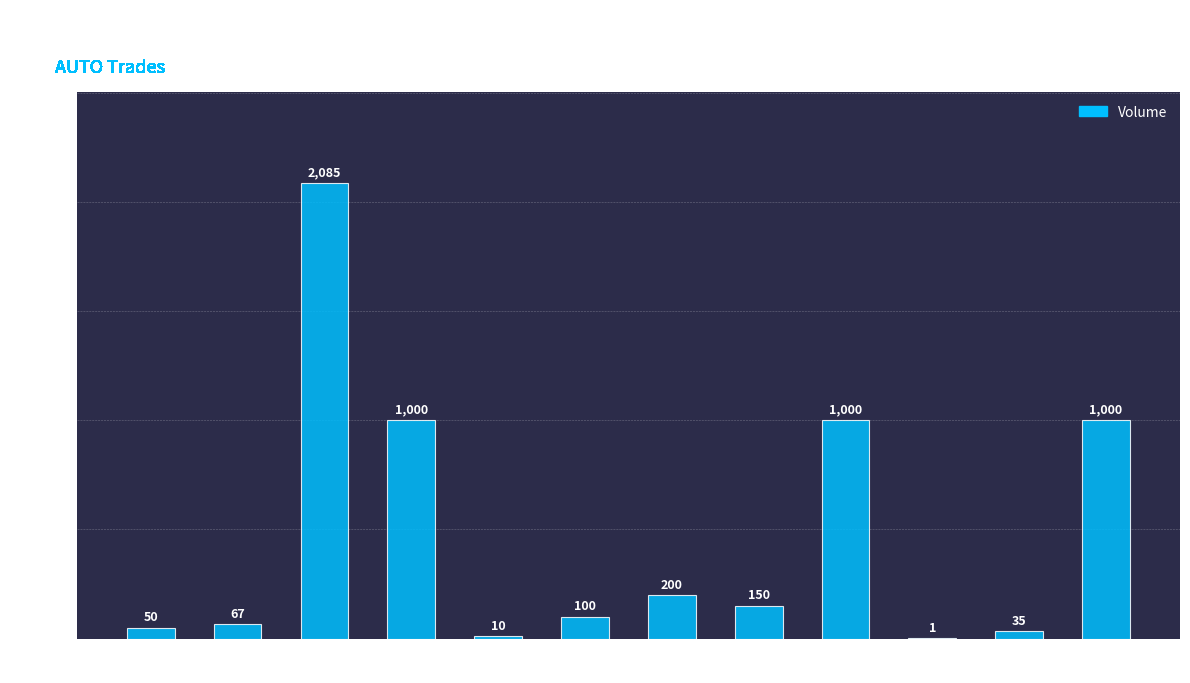

True or false: the data shows 50 at 15:59.

True